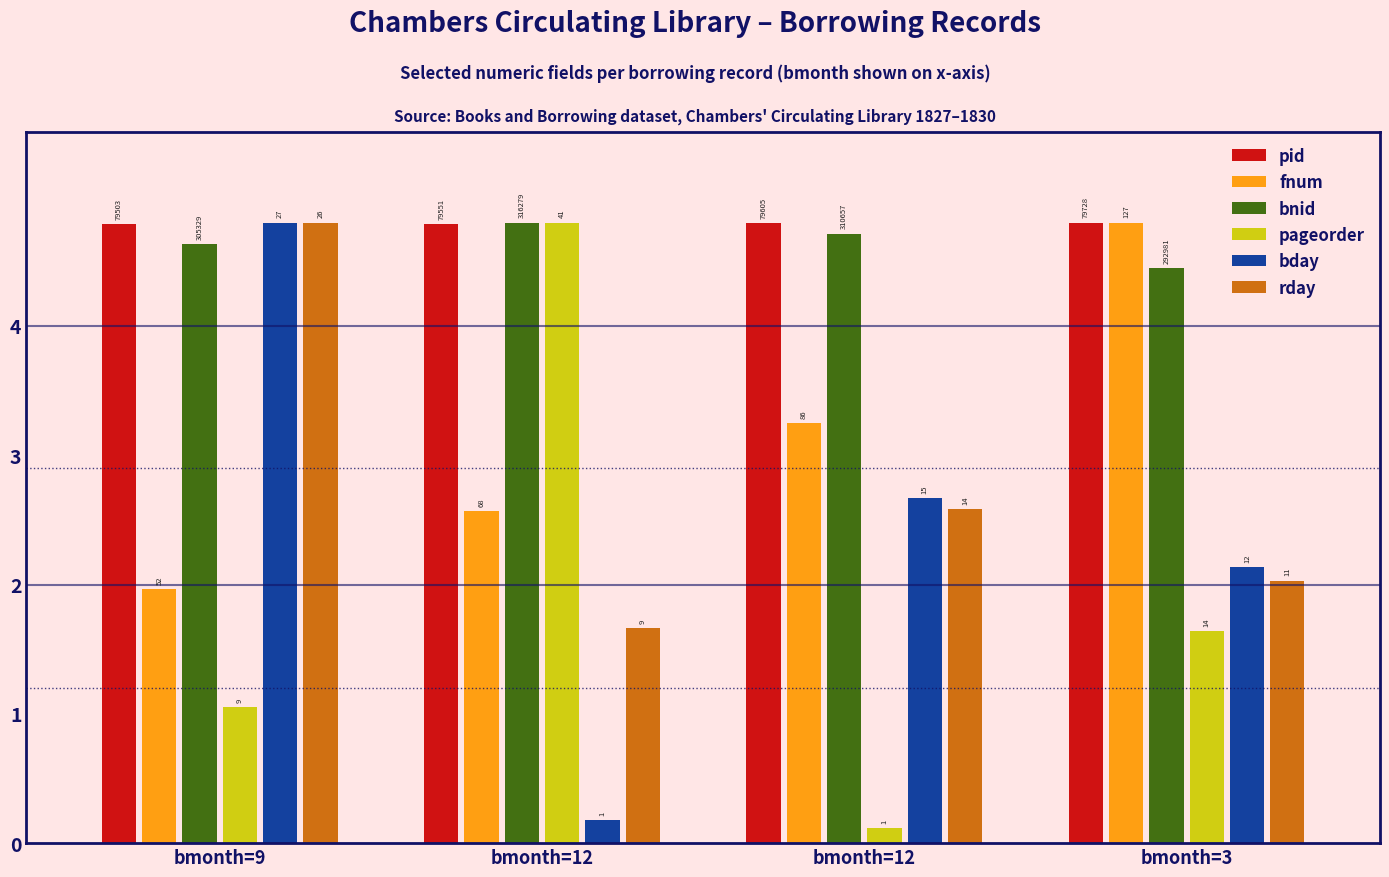

What is the difference between the rday values at bmonth=3 and bmonth=12?

0.4